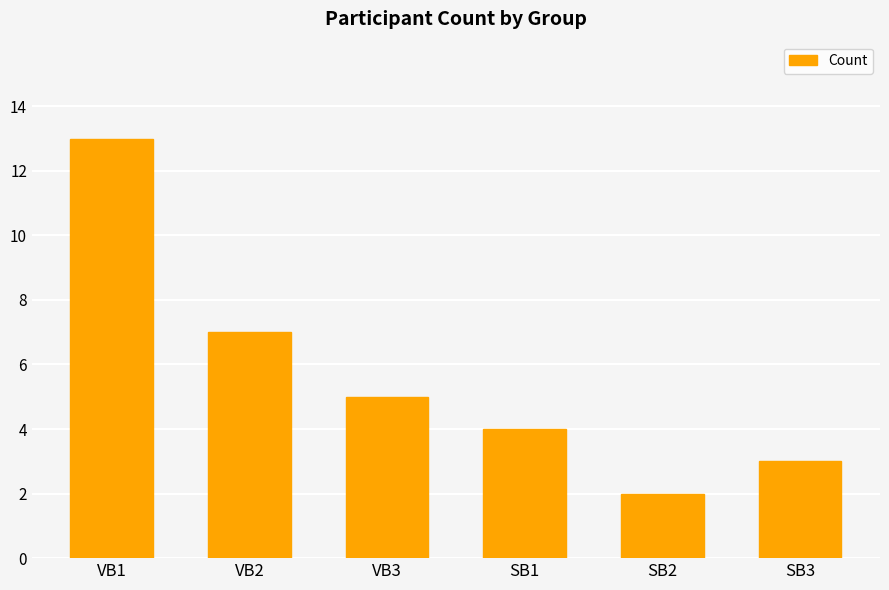

What is the minimum value shown in the chart?

2